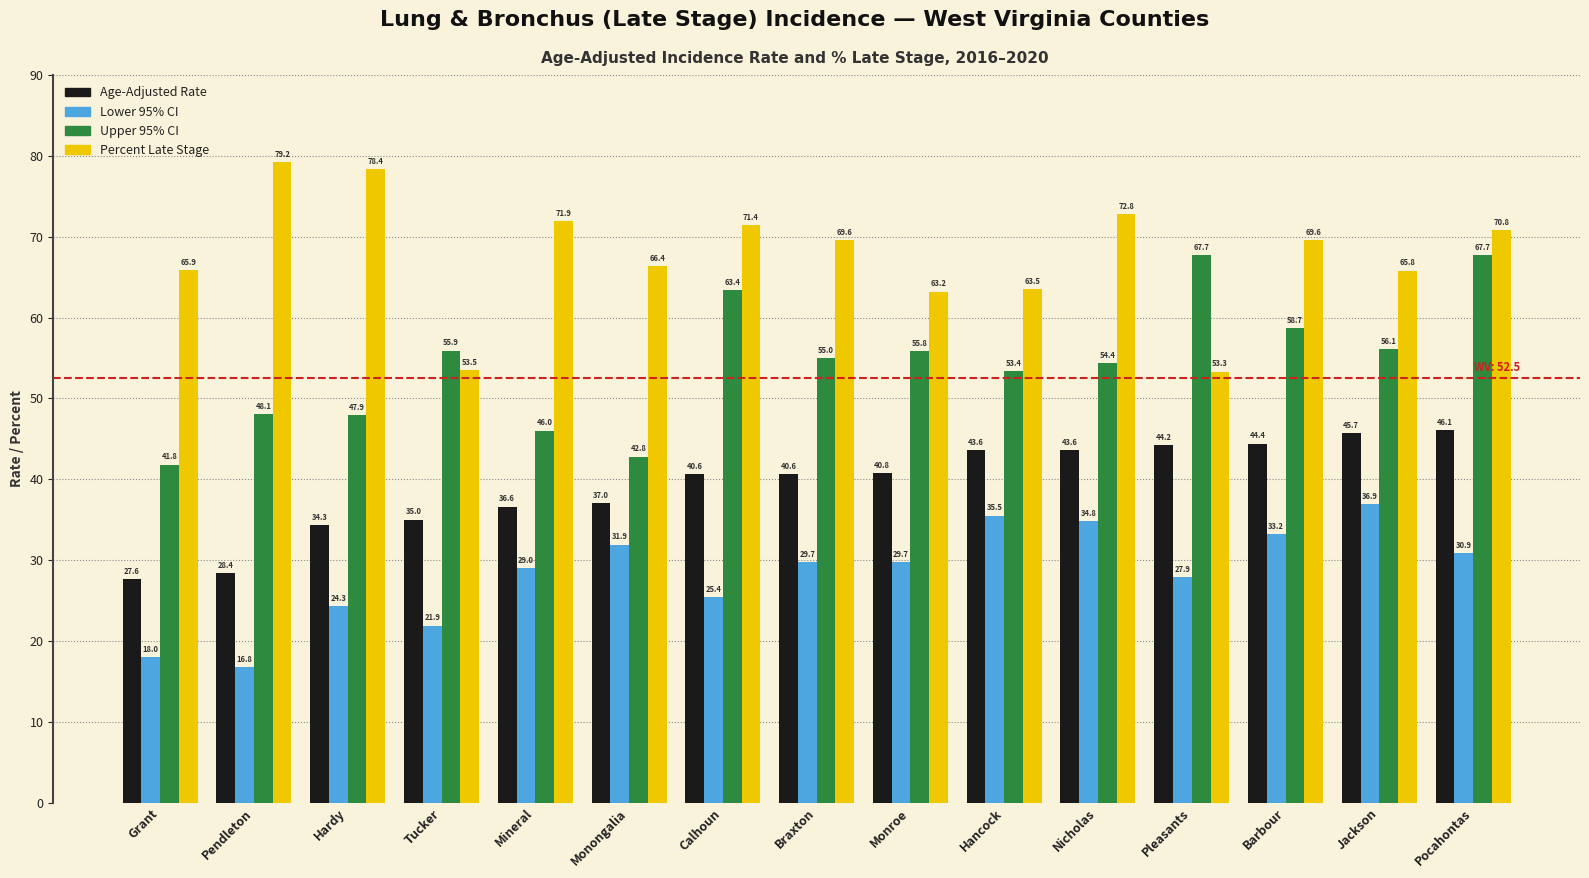

Is the value of Upper 95% CI at Monongalia greater than the value of Lower 95% CI at Calhoun?

Yes